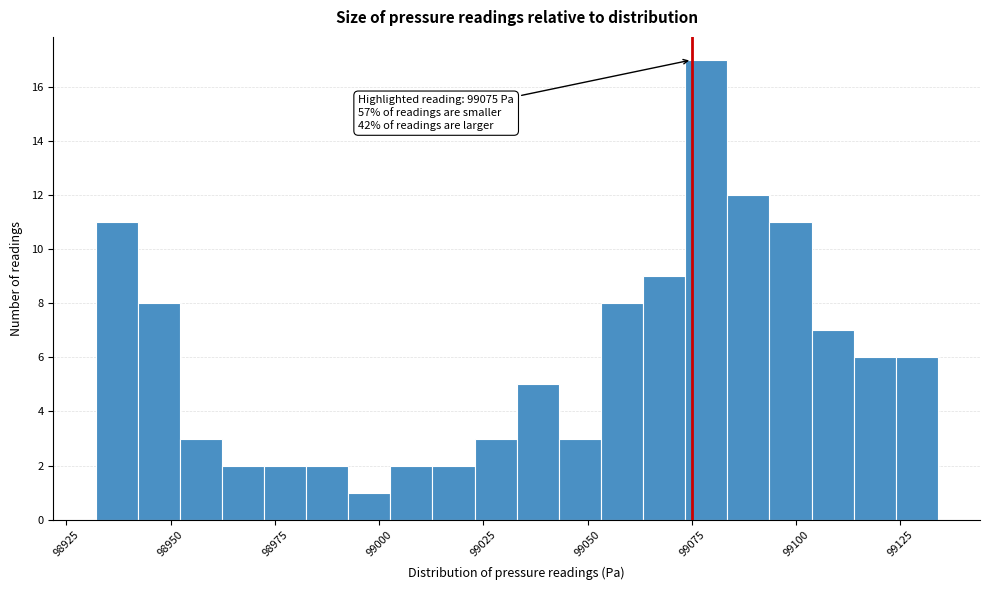

Read against the x-axis, roughly where is the centre of the tallest bar?

99080